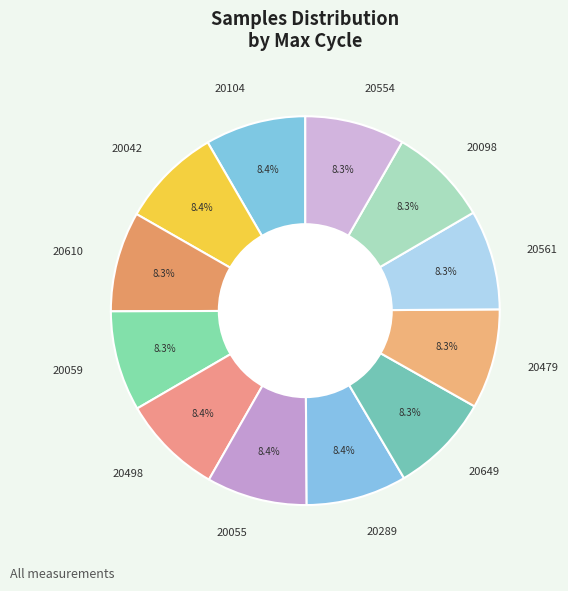

Approximately how many times larger is the value at 20098 compared to 20554?

1.0